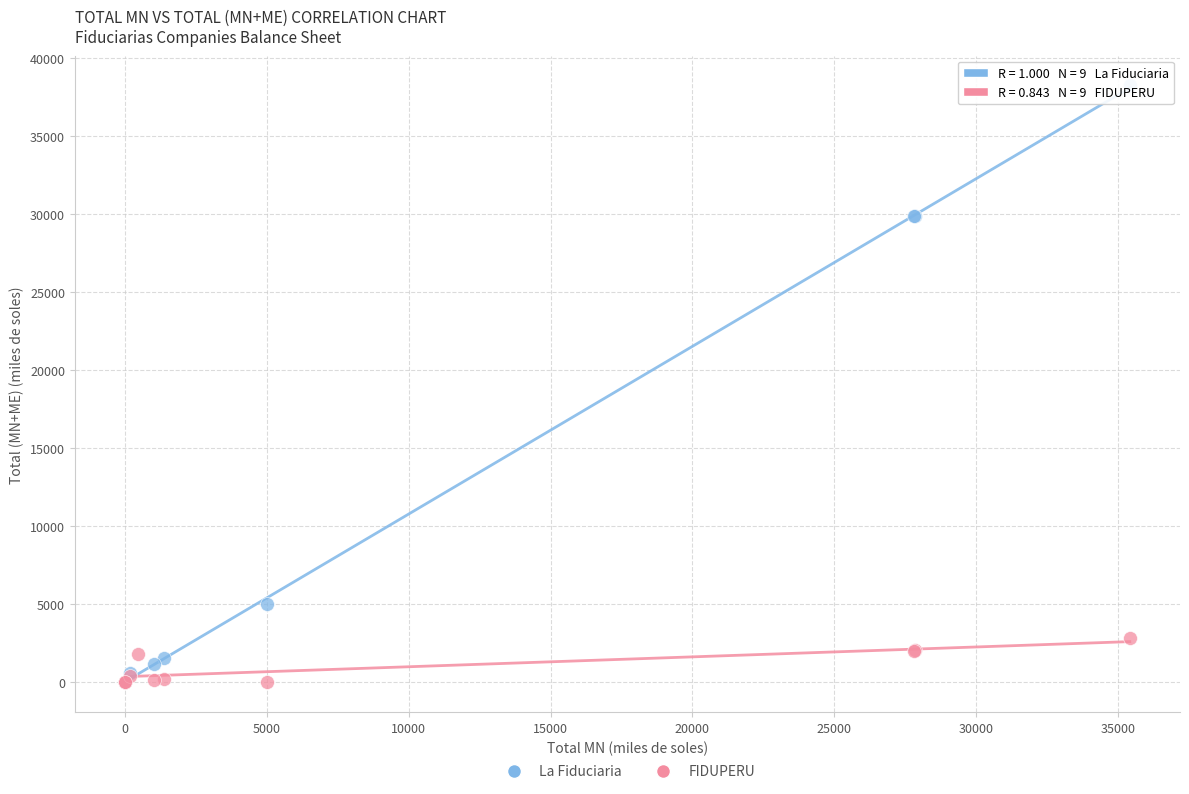

Which series reaches the maximum Y coordinate?

La Fiduciaria